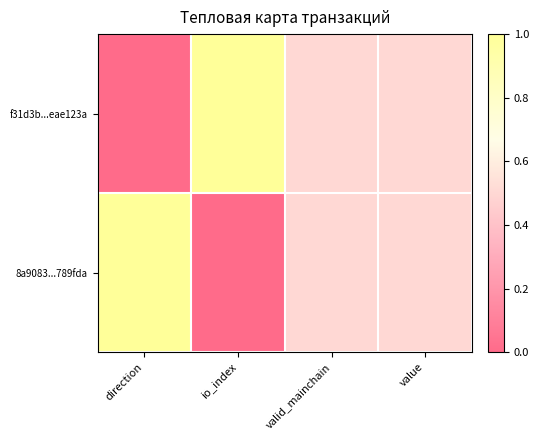

What is the difference between the highest and lowest values at direction?

1.0